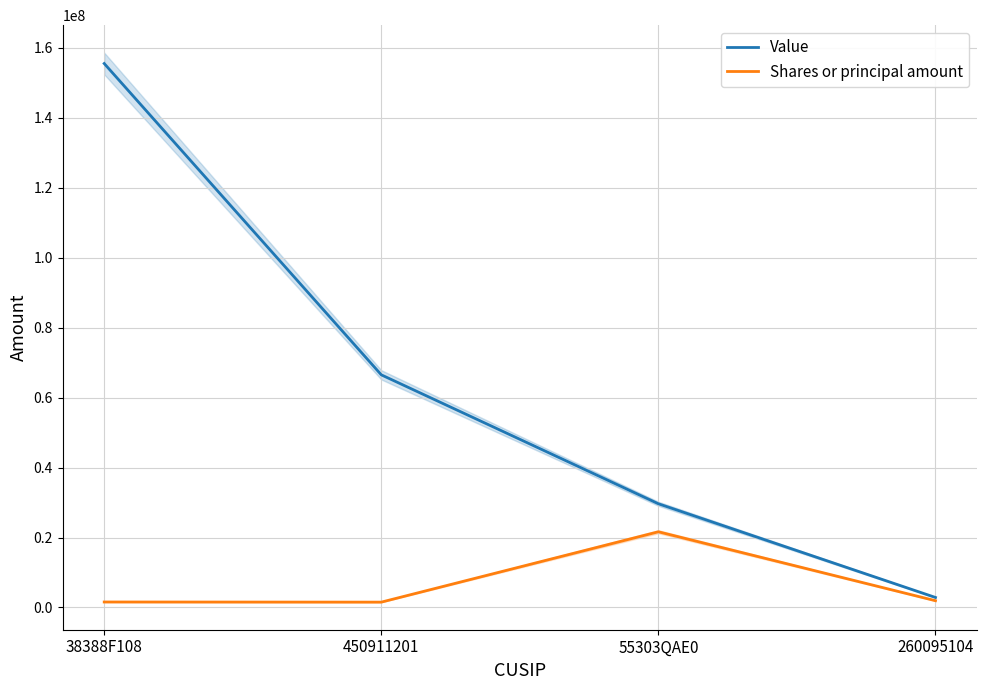

Does the chart display data point markers on the line(s)?

No